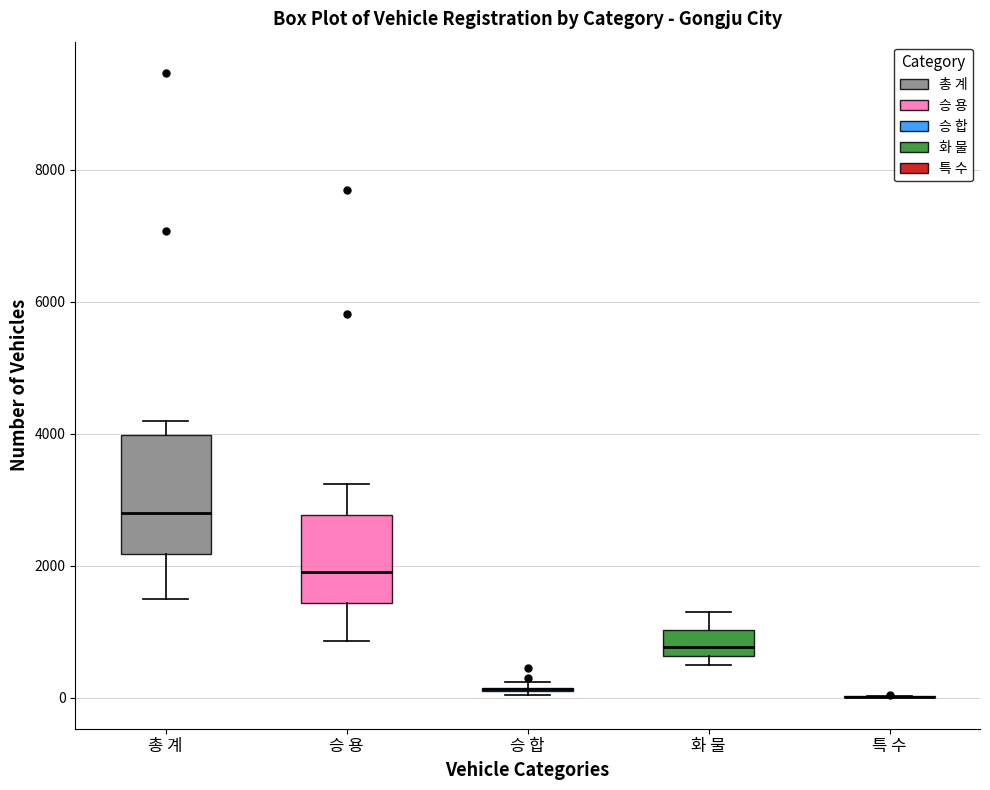

Which box is the tallest, from its lower edge to its upper edge?

총 계